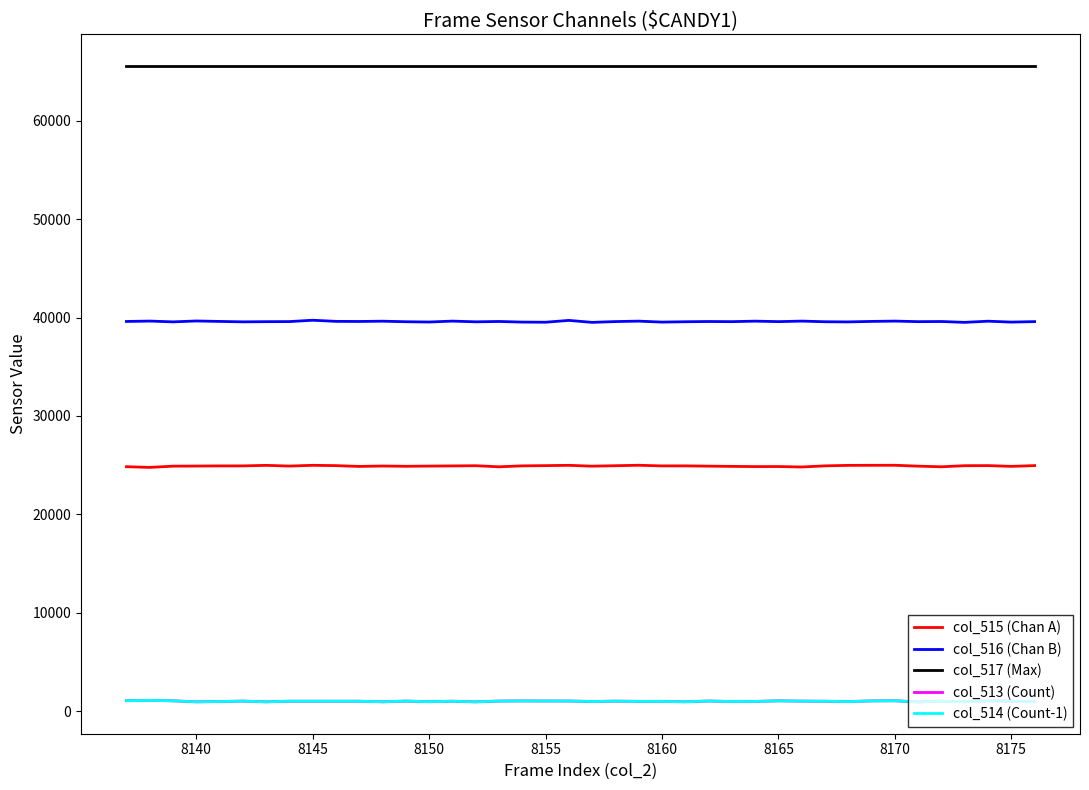

What are all the series names shown in the legend?

col_515 (Chan A), col_516 (Chan B), col_517 (Max), col_513 (Count), col_514 (Count-1)